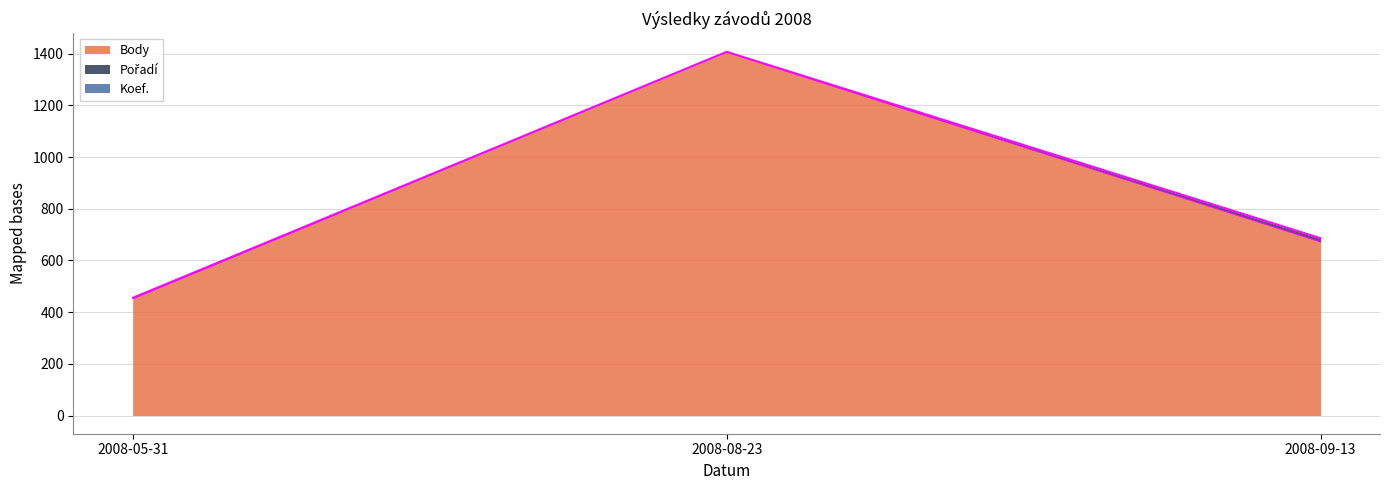

What is the value of the Koef. point at the 2nd from the left?

2